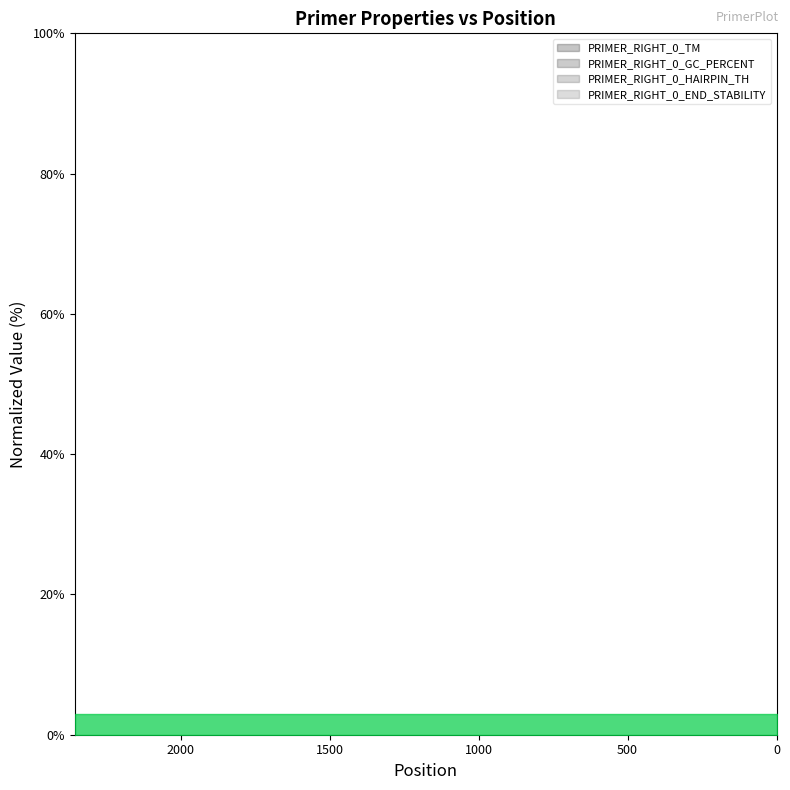

Between 6268 and 2607, which is larger?

6268